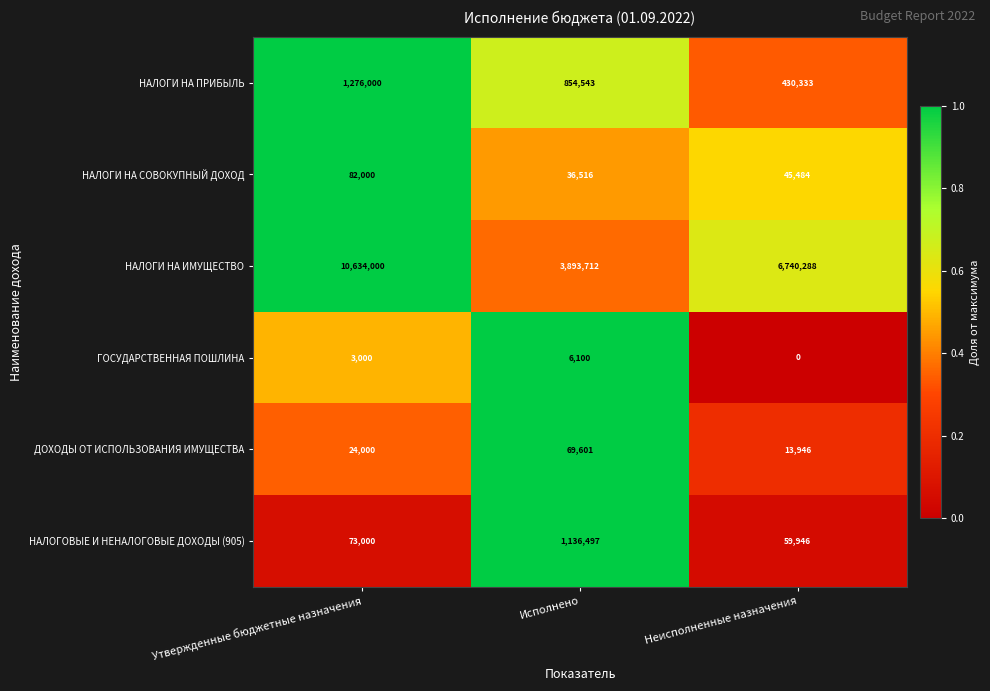

Rank the categories by ГОСУДАРСТВЕННАЯ ПОШЛИНА value from highest to lowest.

Исполнено, Утвержденные бюджетные назначения, Неисполненные назначения